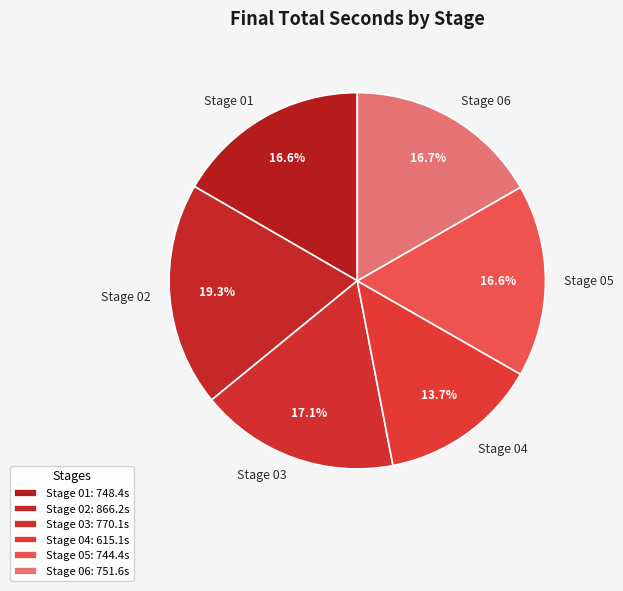

Approximately how many times larger is the value at Stage 05 compared to Stage 04?

1.2